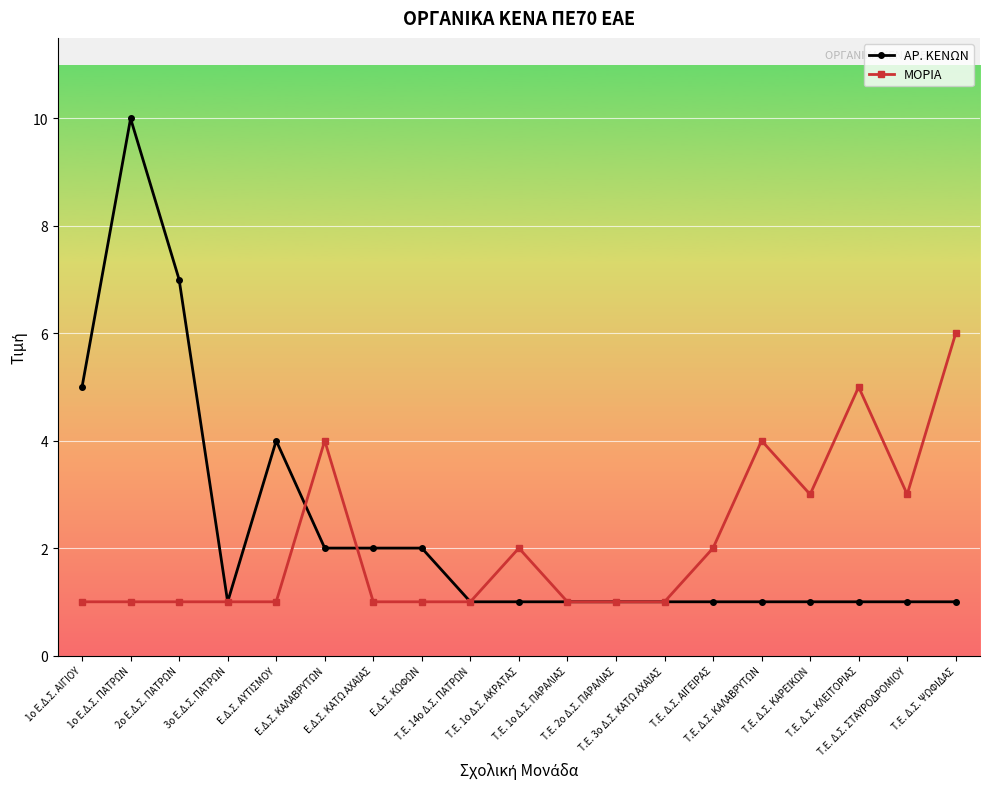

Where is ΑΡ. ΚΕΝΩΝ nearest to the value 5?

1ο Ε.Δ.Σ. ΑΙΓΙΟΥ